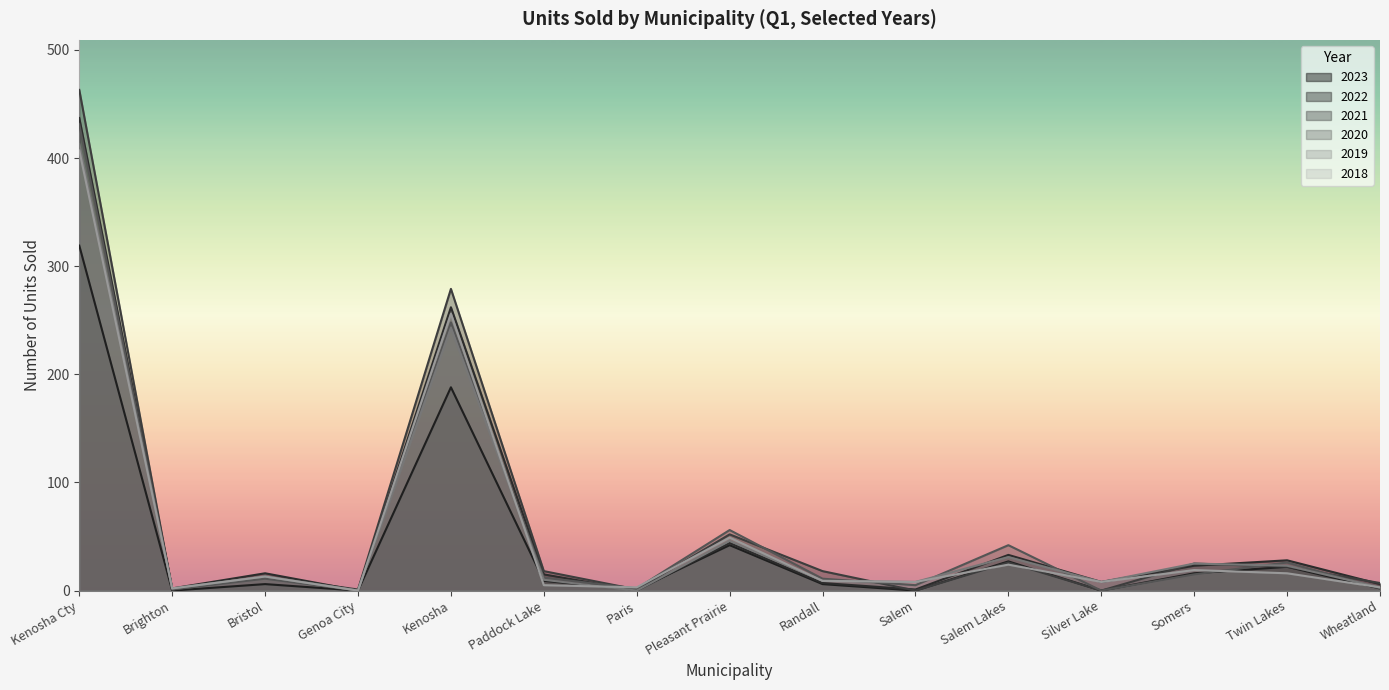

How many intersections are there between 2023 and 2020?

1